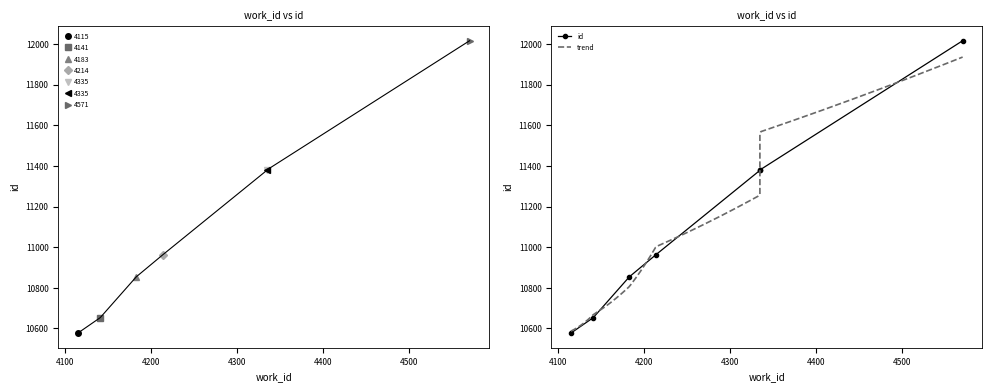

Which label corresponds to the largest value in the chart?

4571